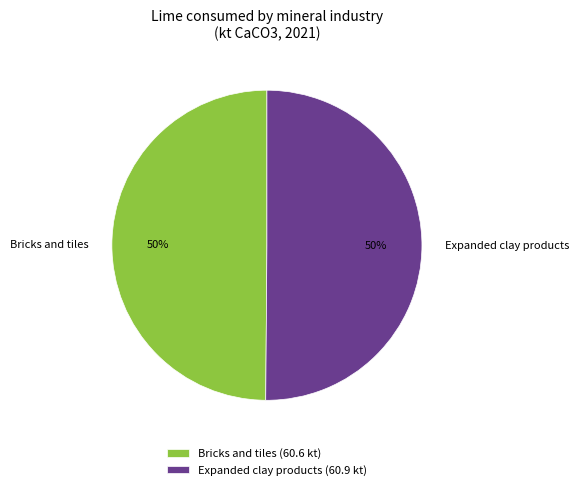

To the nearest percent, what is the difference between the largest and smallest slice percentages?

0%